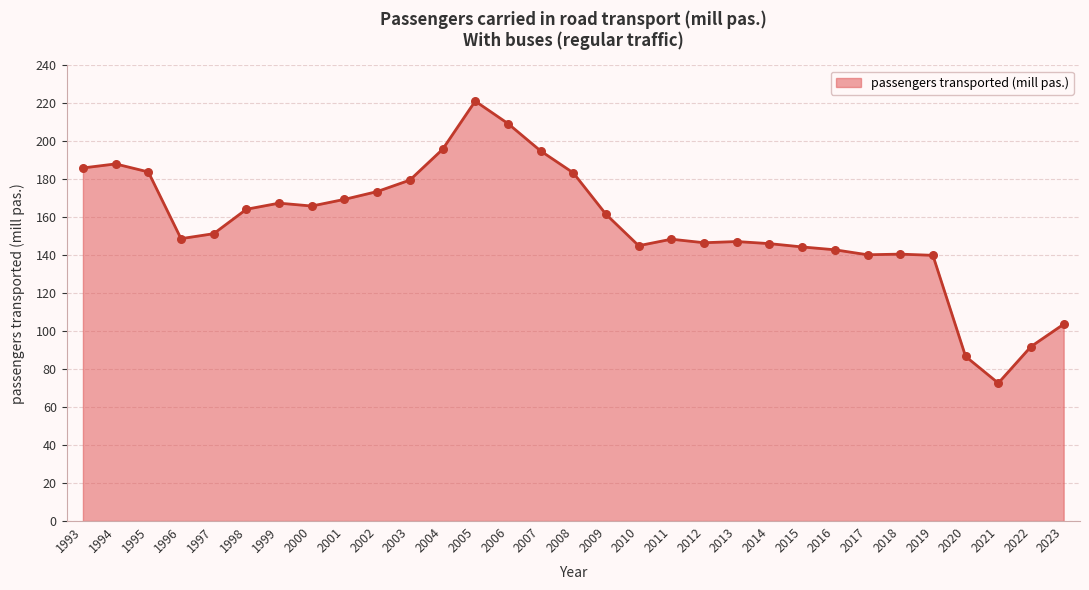

What is the ratio of the value at 1993 to the value at 2015?

1.3